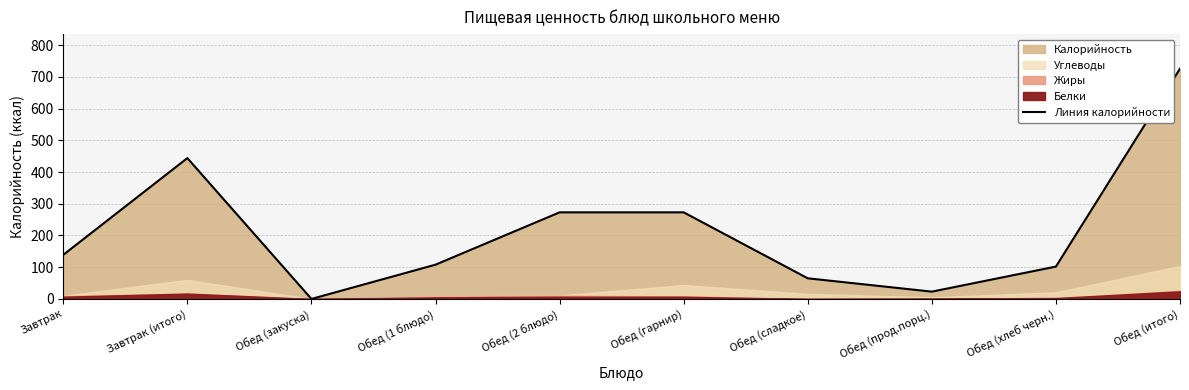

What is the value of the 7th point from the left?

65